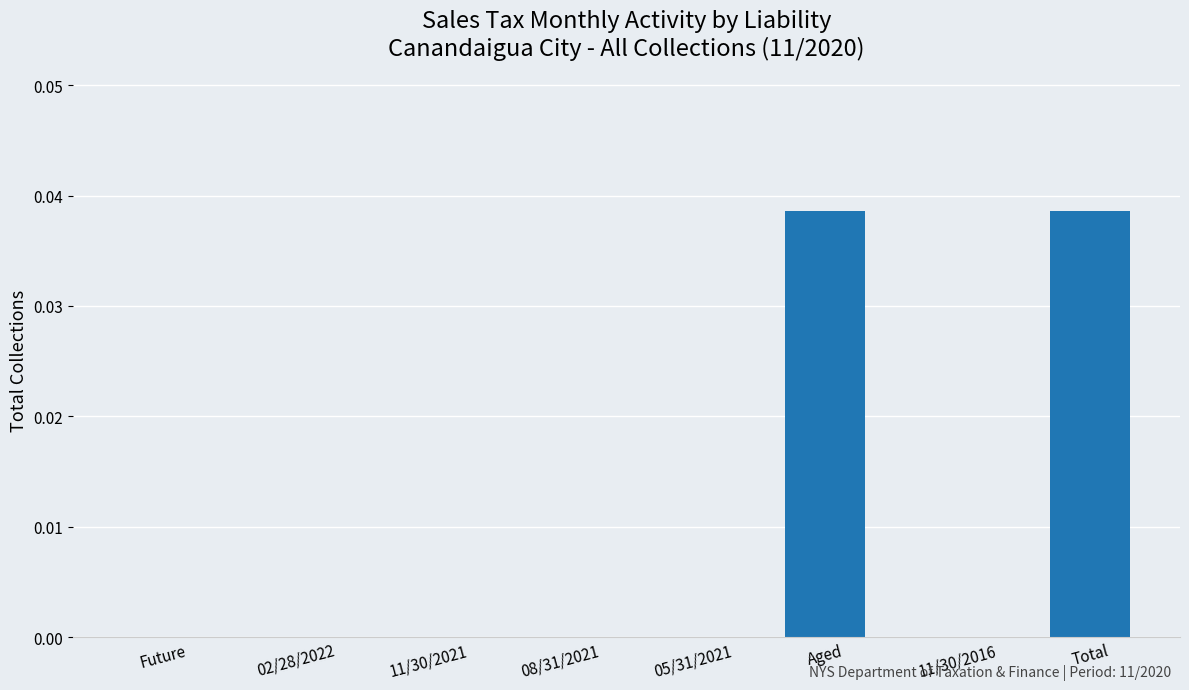

Which has a higher value, Total or 11/30/2021?

Total